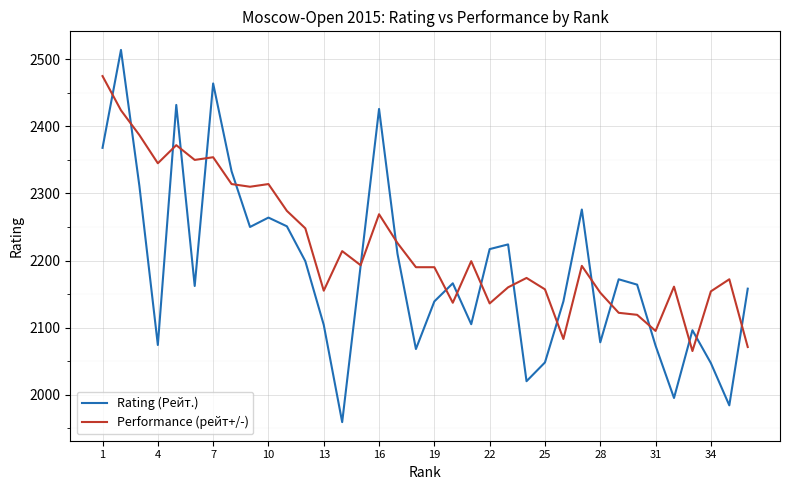

How many times do Rating (Рейт.) and Performance (рейт+/-) cross each other?

19